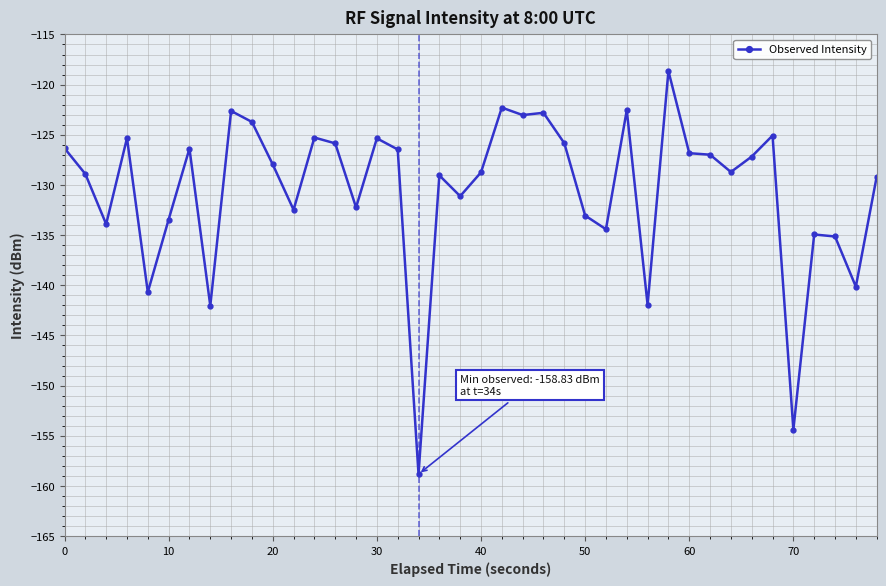

What is the maximum value shown in the chart?

-118.6